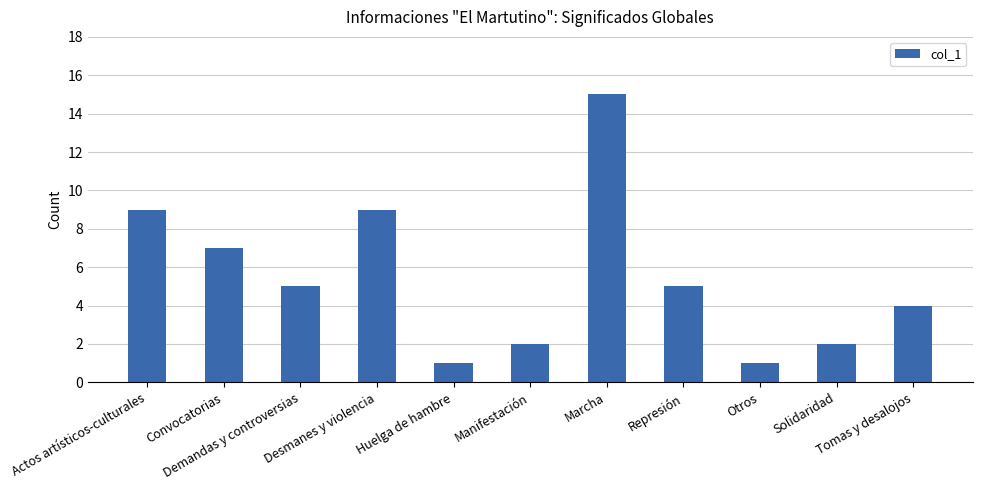

The value at Otros is 1. True or false?

True